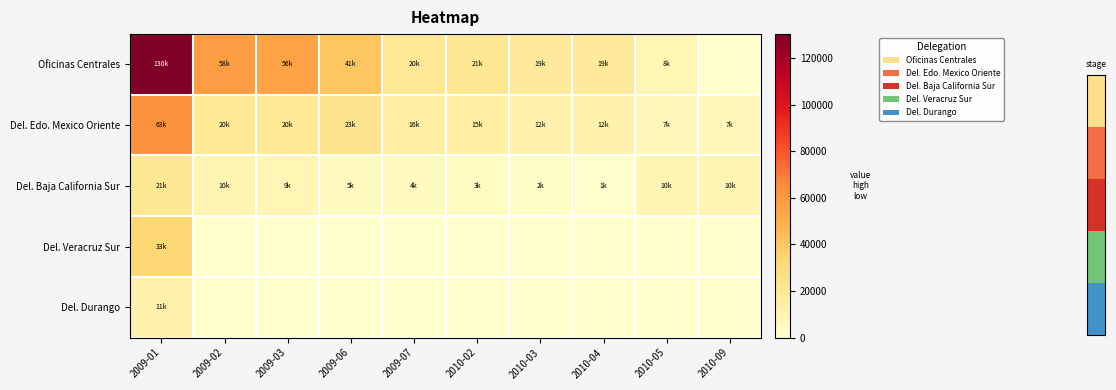

Between 2009-02 and 2009-07, which is larger?

2009-02